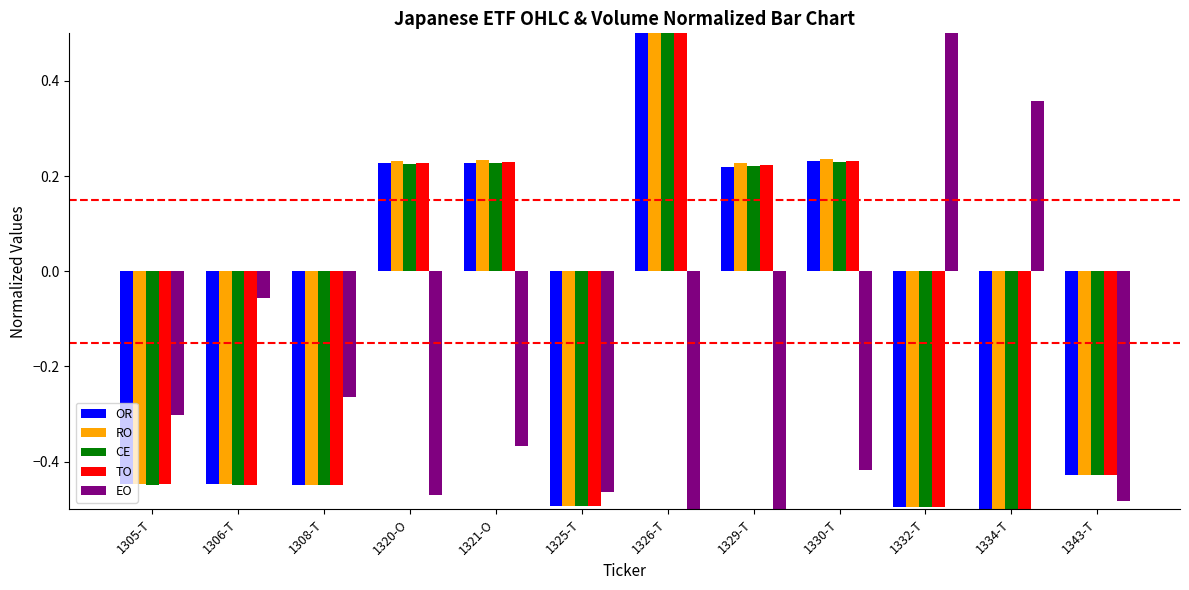

How many positive values does the RO series have?

5